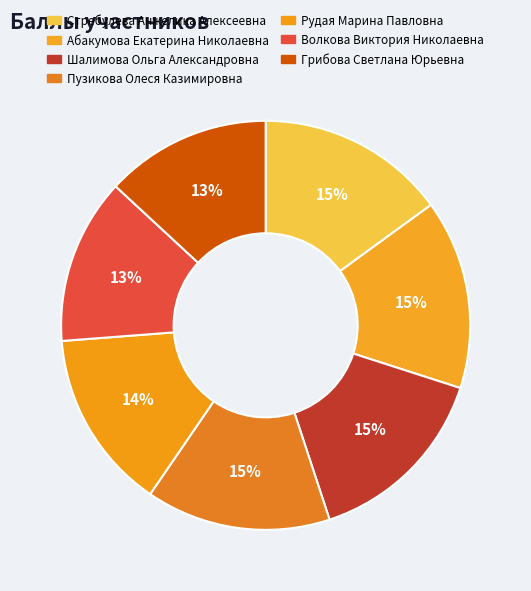

What portion of the pie excludes Волкова Виктория Николаевна?

86.9%